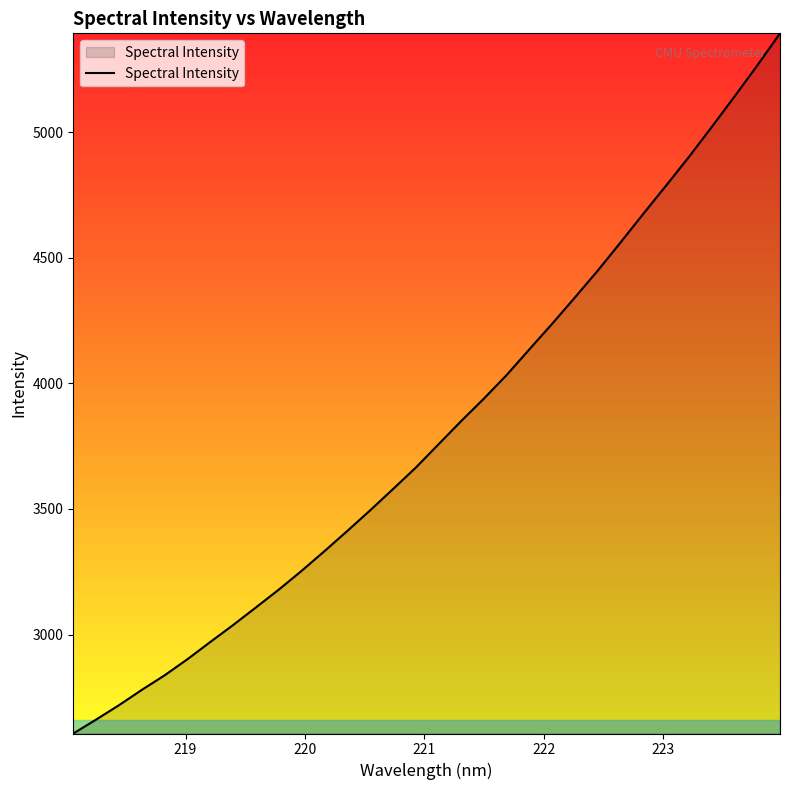

What is the smallest value displayed?

2606.1